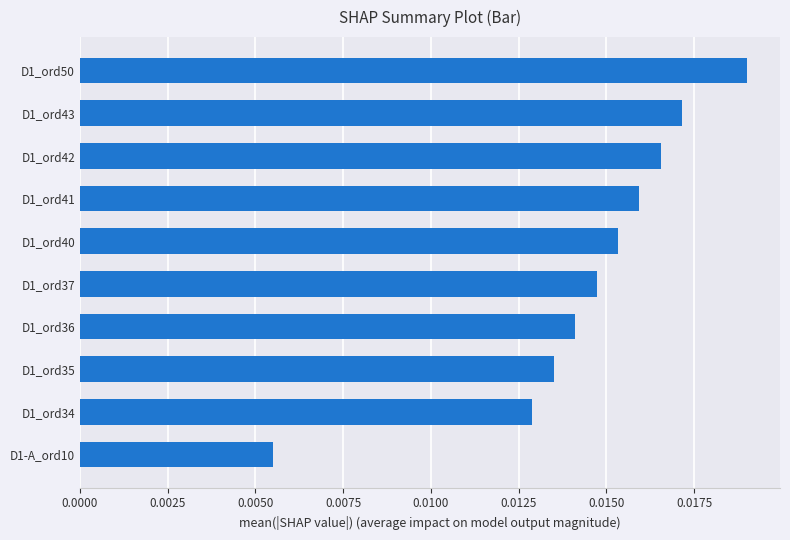

List the labels in order of value, largest first.

D1_ord50, D1_ord43, D1_ord42, D1_ord41, D1_ord40, D1_ord37, D1_ord36, D1_ord35, D1_ord34, D1-A_ord10